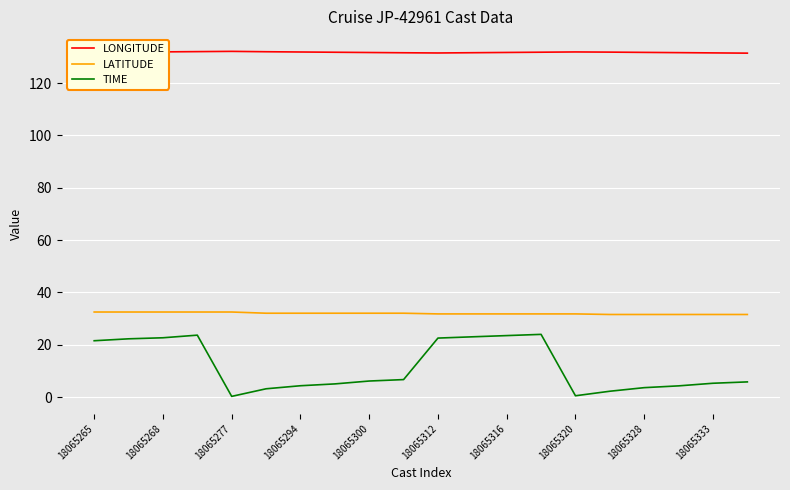

What is the difference between the maximum and minimum values in the TIME series?

23.7